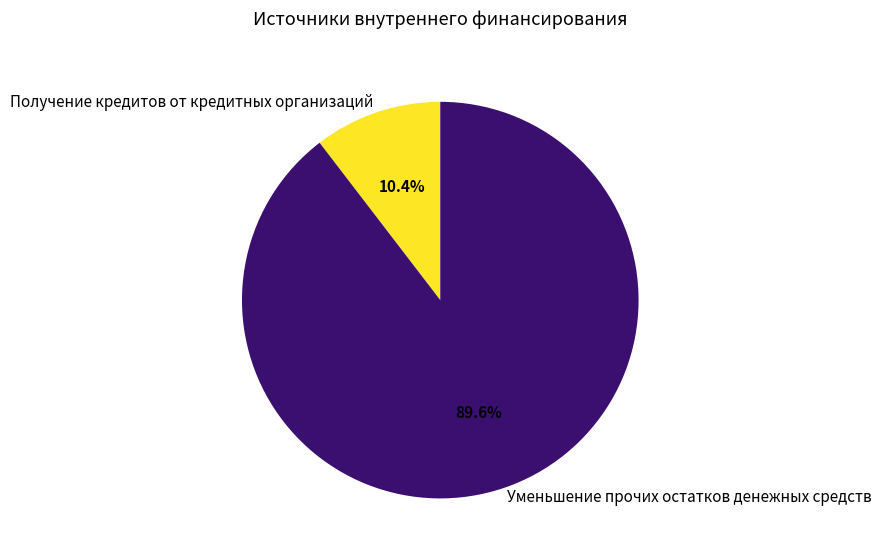

Which slice is the largest?

Уменьшение прочих остатков денежных средств